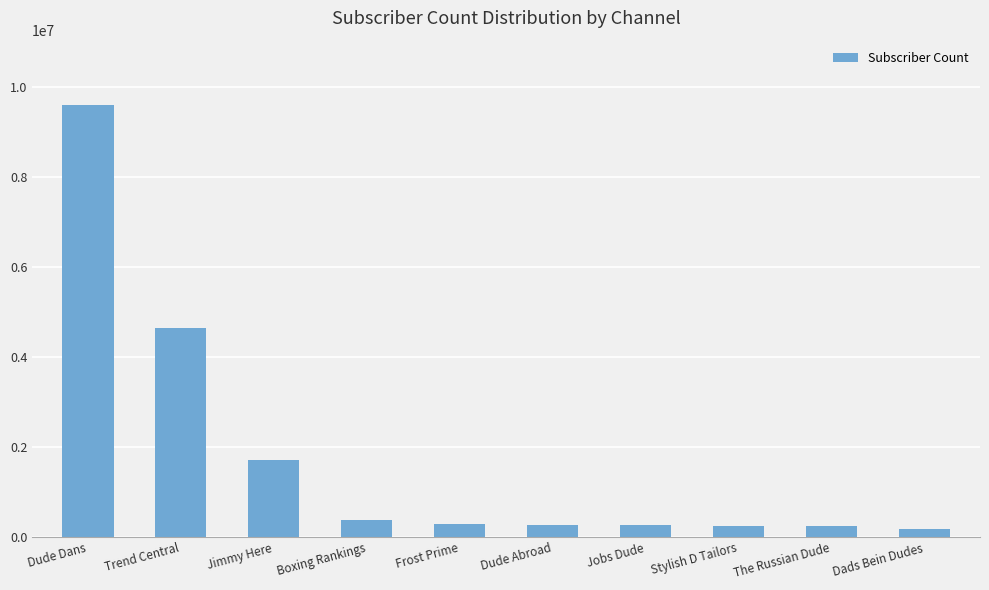

Where does the data first go above 281000?

Dude Dans